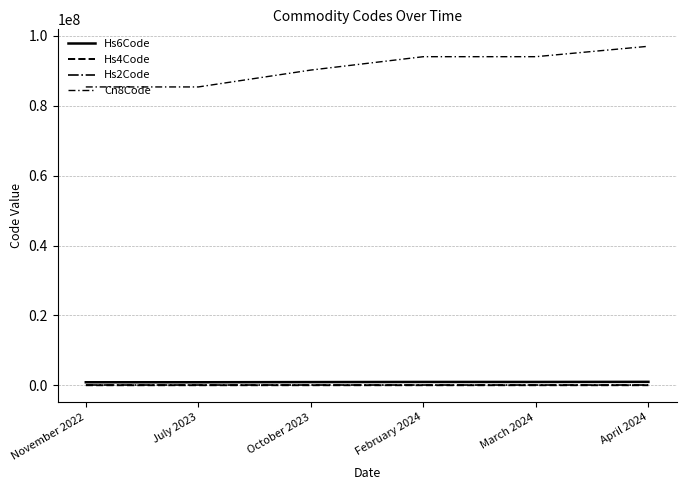

True or false: Cn8Code and Hs2Code cross at least once.

False